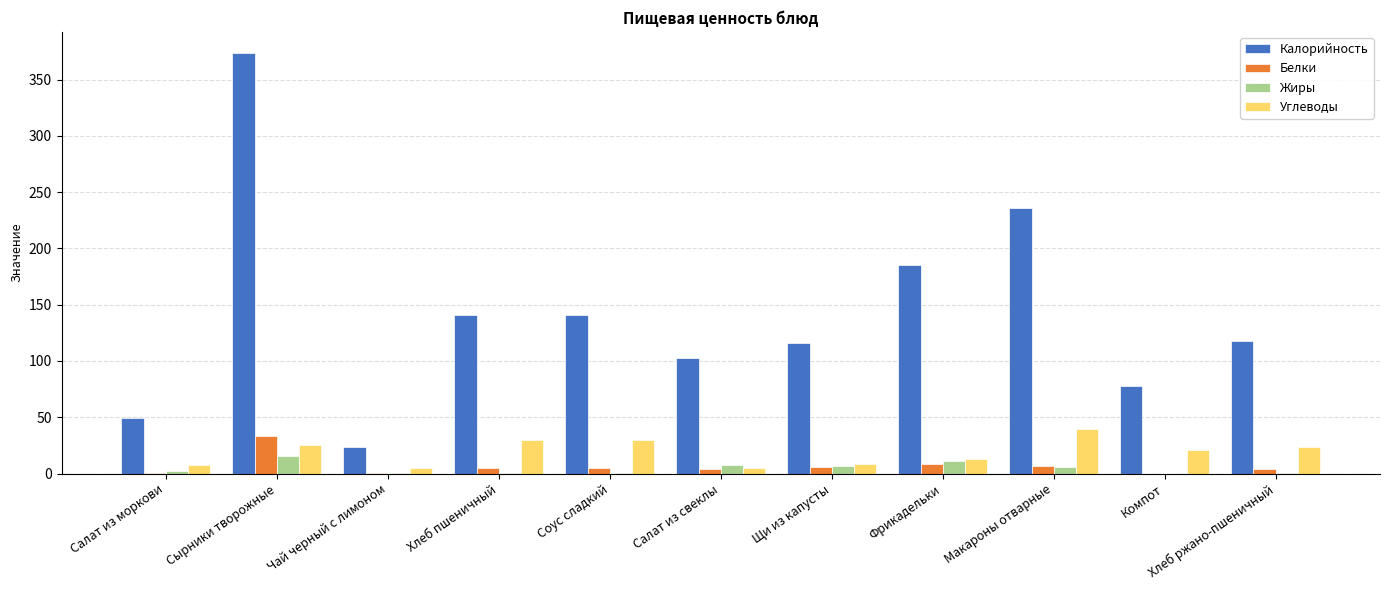

The Калорийность series shows 283.2 at Фрикадельки. True or false?

False